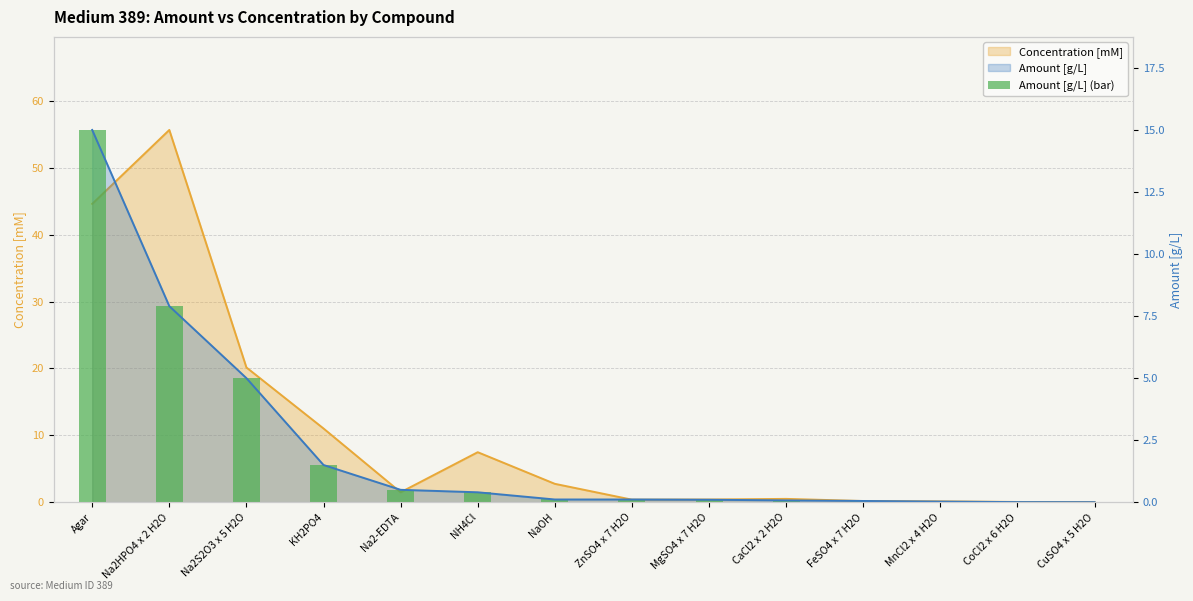

What is the label of the 3rd bar from the left?

Na2S2O3 x 5 H2O